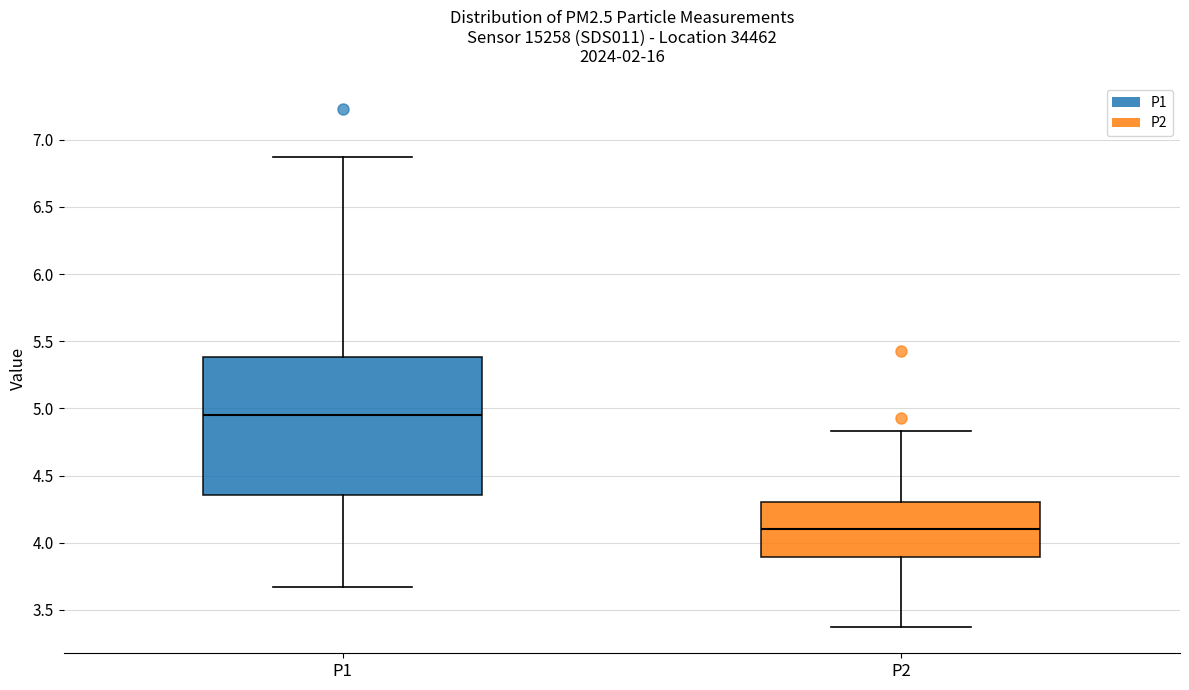

Reading left to right, transcribe this box plot: for each box, give where its median line is, the range the box spans, and where its two whiskers end, as read against the y-axis. The values are not printed on the chart, so give them approximately, as read against the axis.

P1: median 4.95, box 4.35 to 5.40, whiskers 3.65 to 6.85
P2: median 4.10, box 3.90 to 4.30, whiskers 3.35 to 4.85